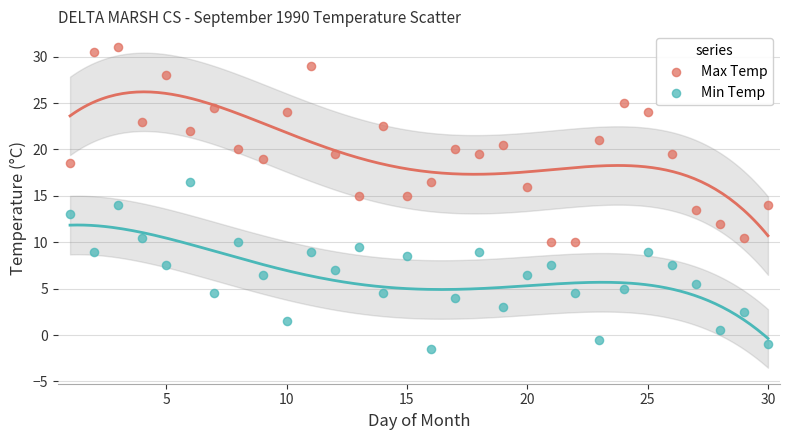

Across all data points, what is the range of X values (max minus min)?

29.0